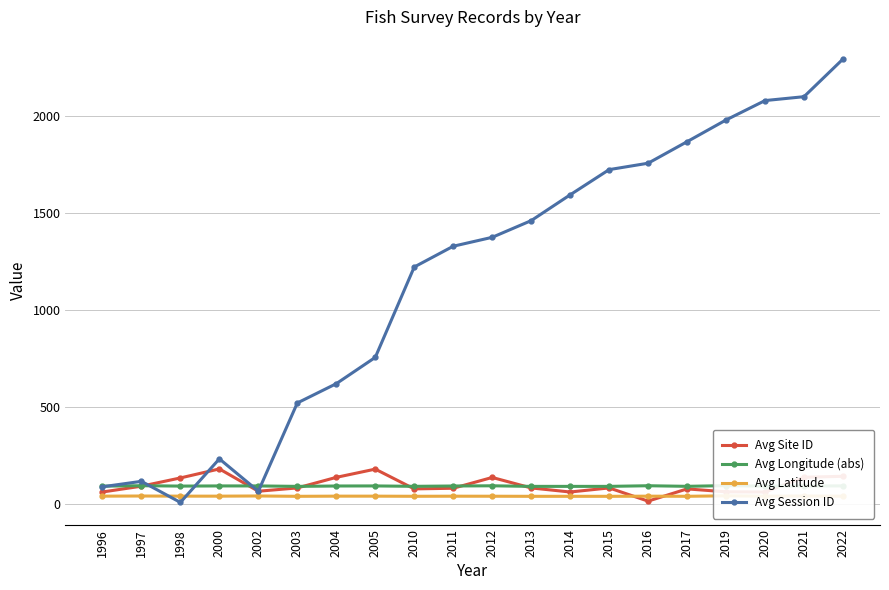

Does the chart display data point markers on the line(s)?

Yes